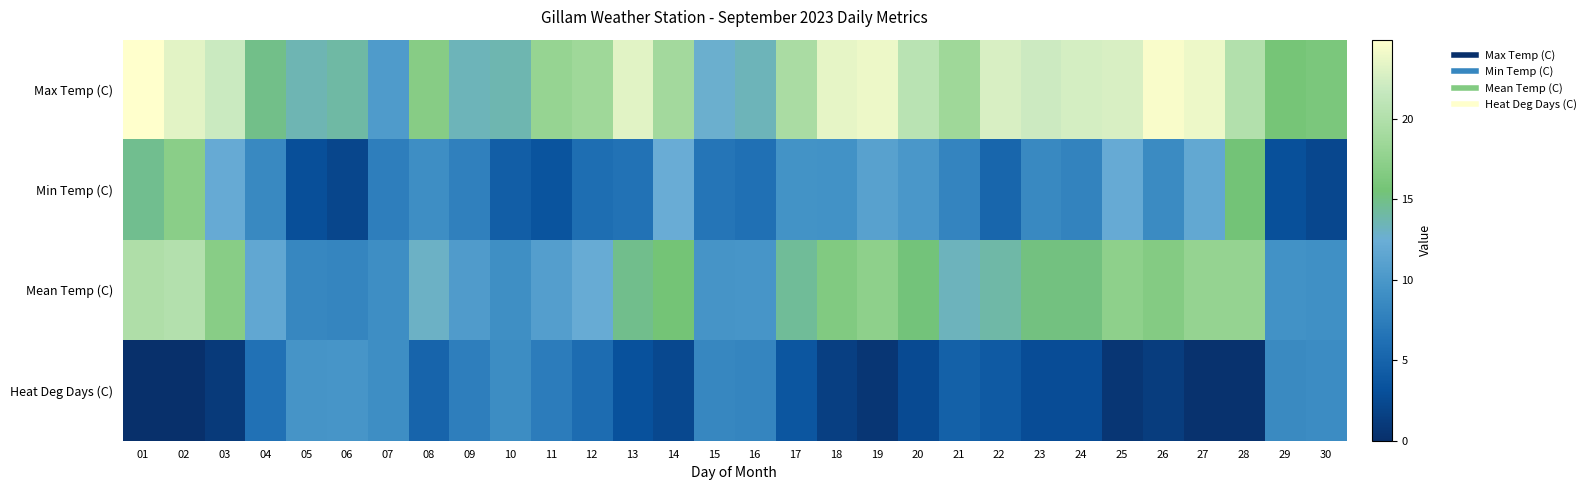

Which series changed the most between 12 and 21?

Min Temp (C)